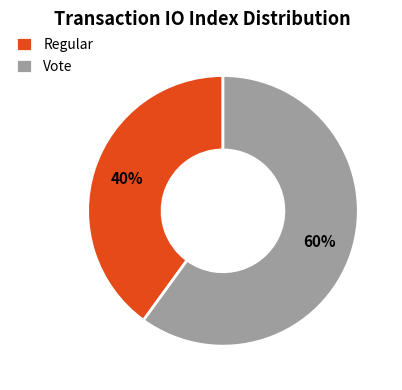

Does any single category account for the majority?

Yes